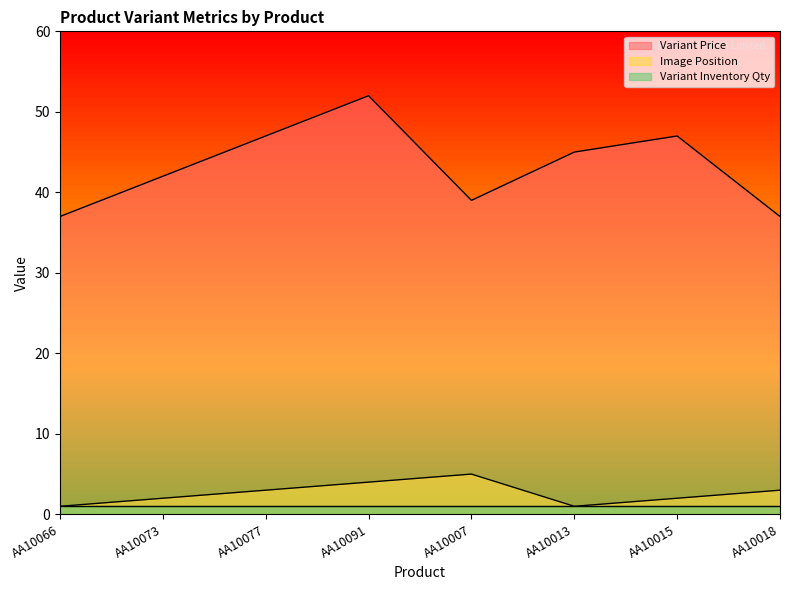

The Variant Price series shows 47 at AA10077. True or false?

True